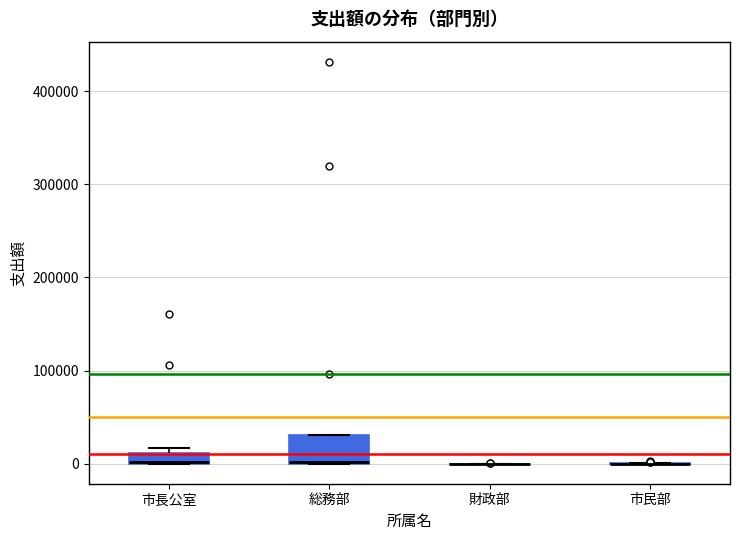

Where is the lower edge of the box for 市長公室 on the y-axis? The values are not printed on the chart, so give them approximately, as read against the axis.

0